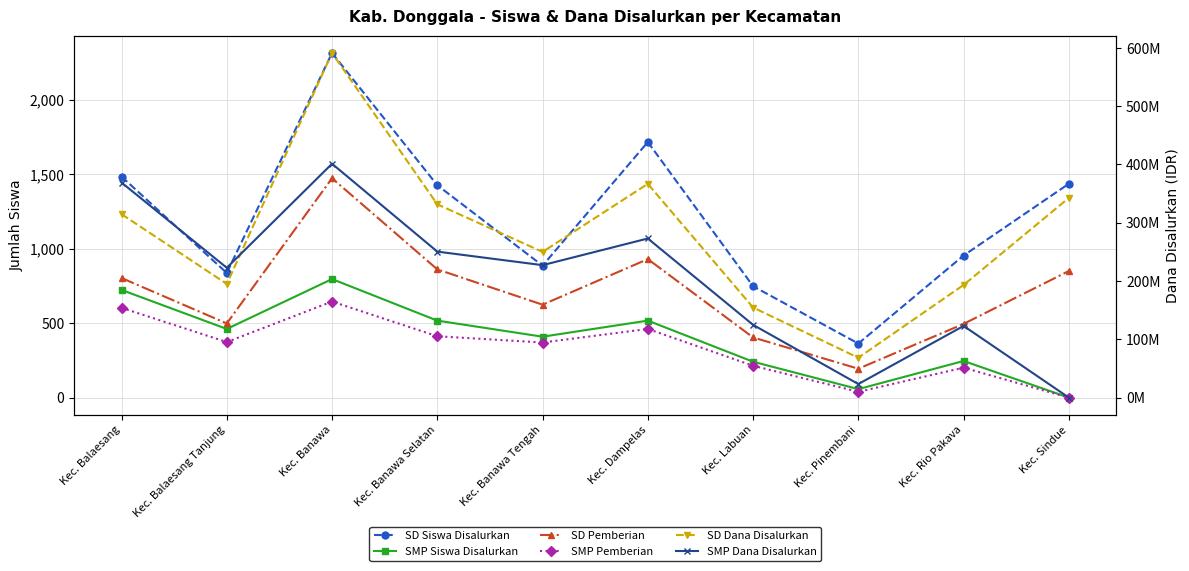

What is the maximum value for SD Dana Disalurkan?

591300000